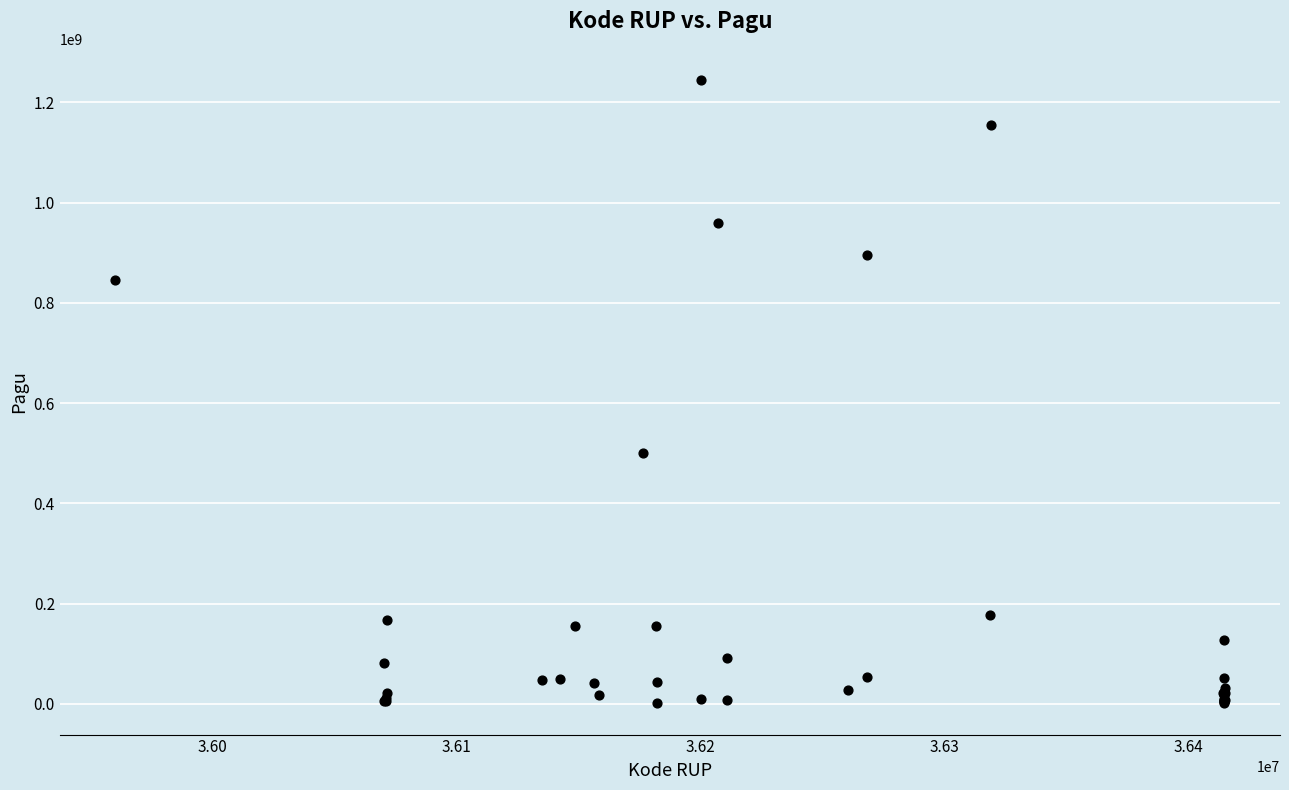

What Y value in the scatter plot is closest to 622840000?

499932000